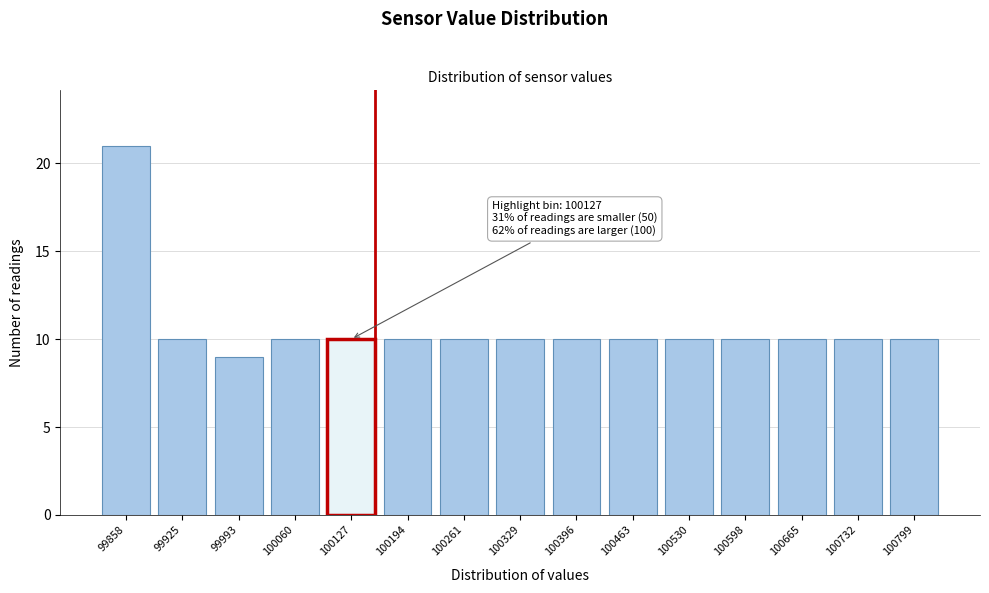

Reading left to right, what are all the values shown in this chart?

21	10	9	10	10	10	10	10	10	10	10	10	10	10	10